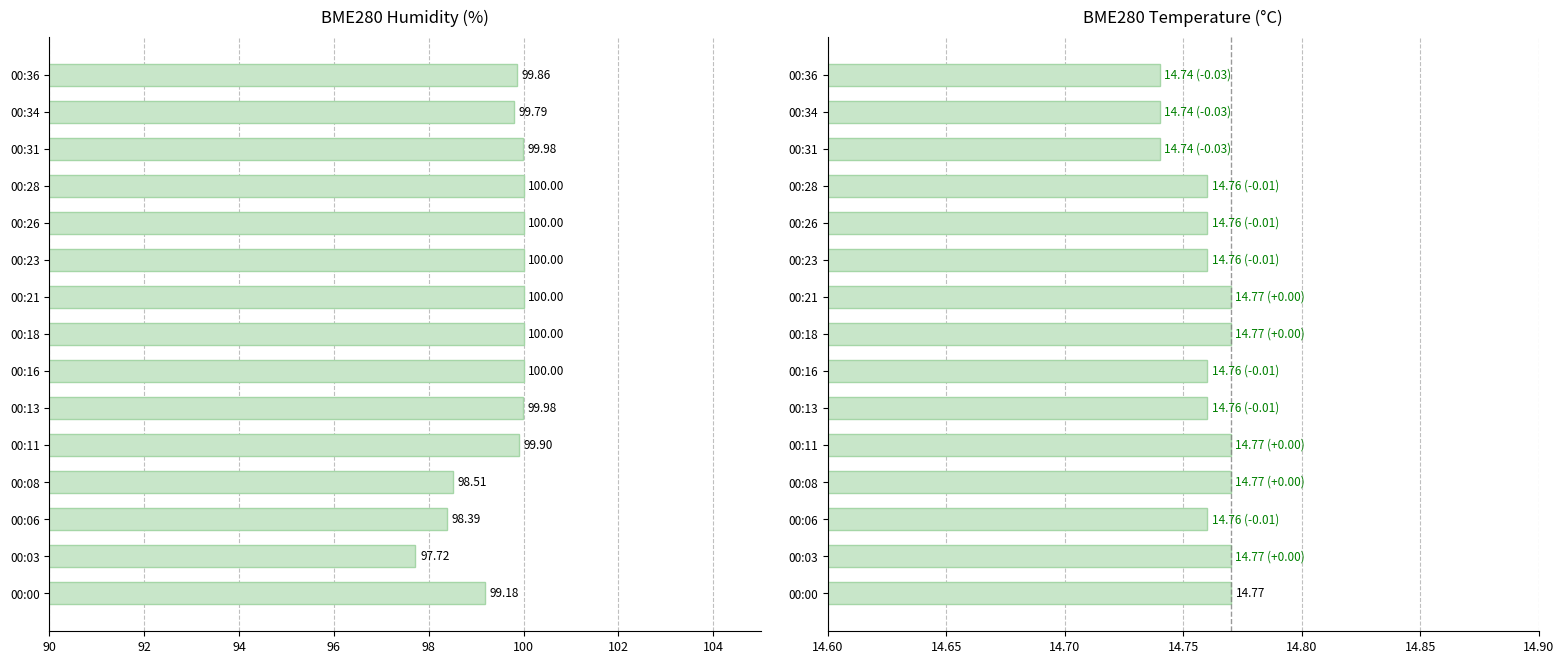

The value of BME280_humidity at 00:26 is 100.0. True or false?

True